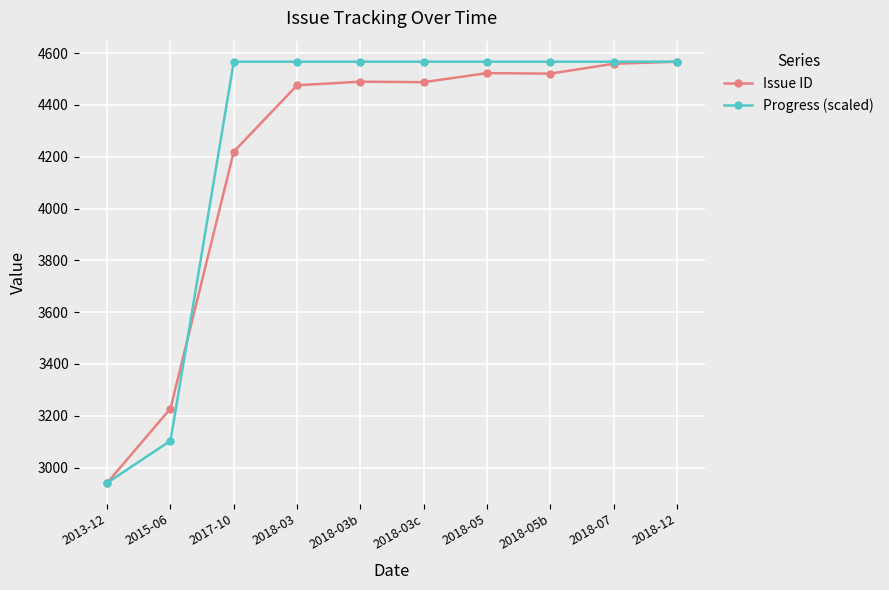

Where is Progress (scaled) nearest to the value 3754?

2015-06